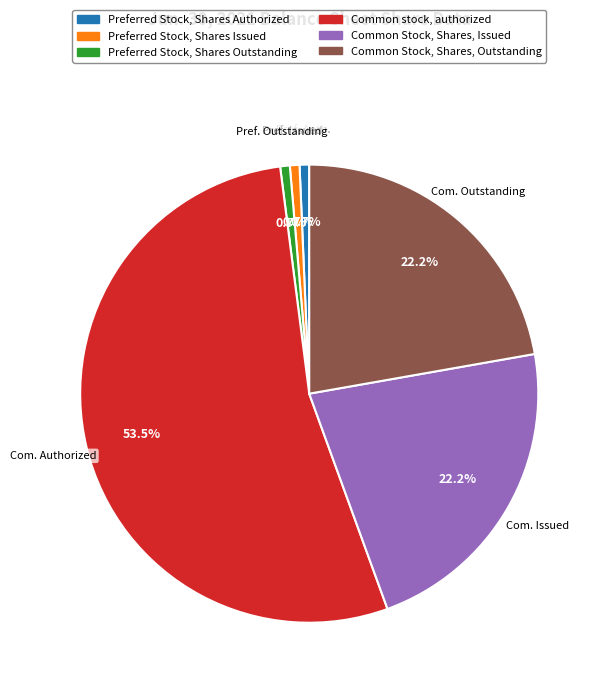

What percentage is the Preferred Stock, Shares Authorized slice, to the nearest percent?

1%